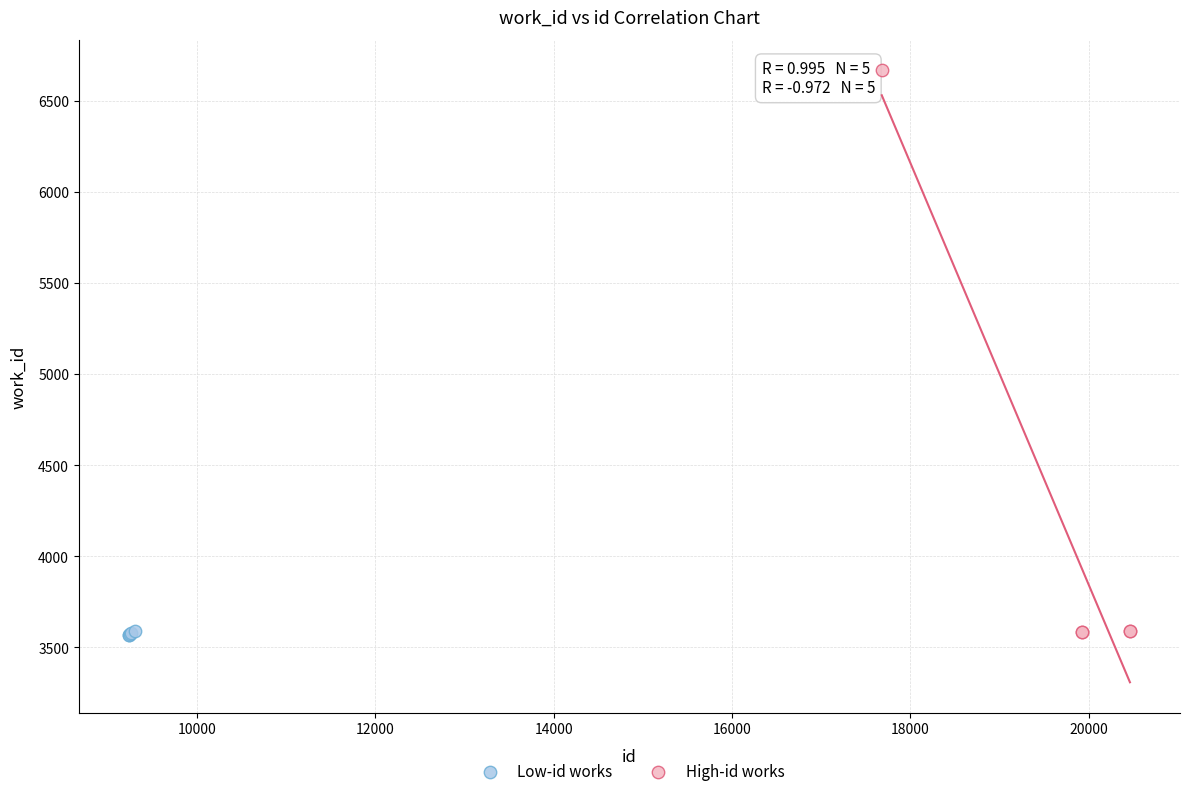

Which series has the widest spread of Y values?

High-id works